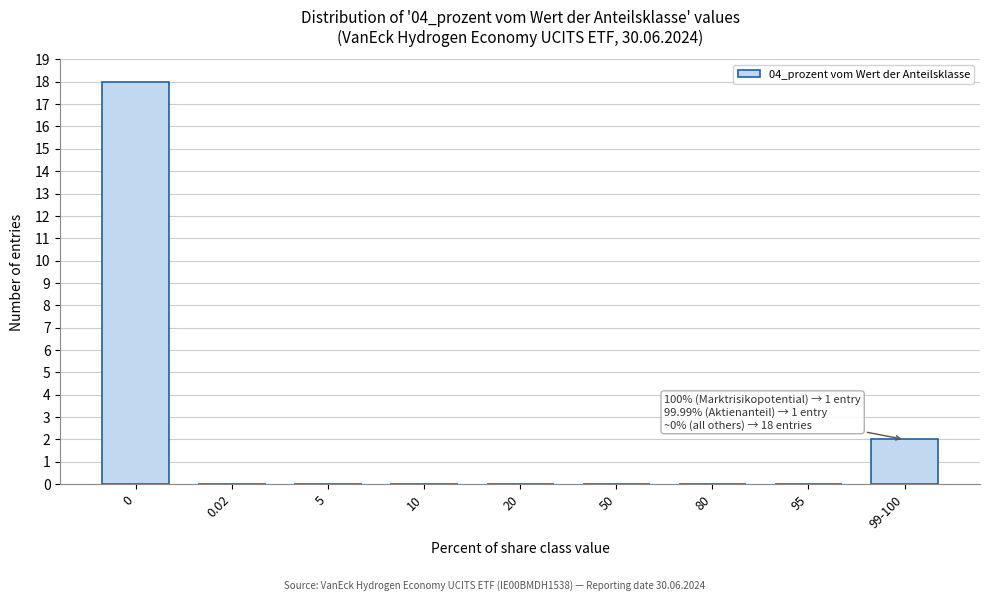

Reading left to right, list all the values displayed in this chart.

0=18	0.02=0	5=0	10=0	20=0	50=0	80=0	95=0	99-100=2